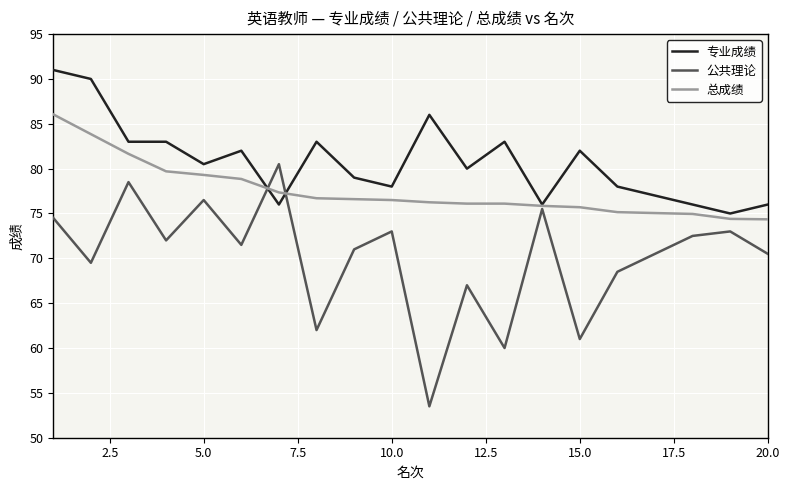

Rank the series by their maximum value, from lowest to highest.

公共理论, 总成绩, 专业成绩